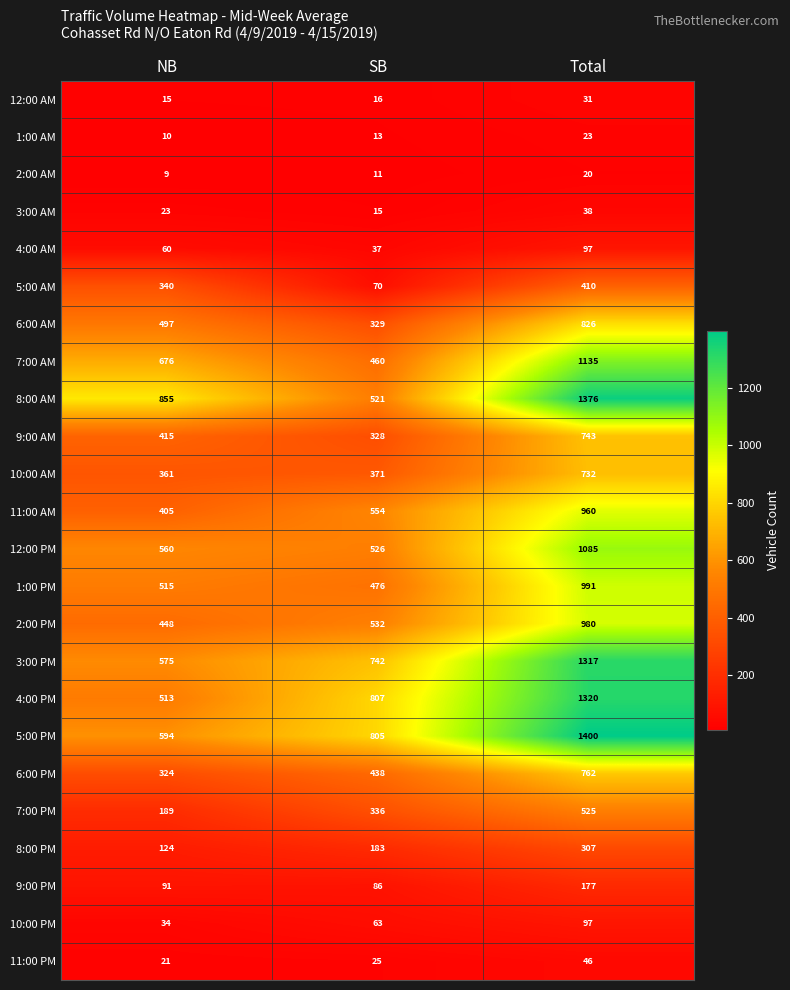

Which label corresponds to the largest value in the chart?

Total